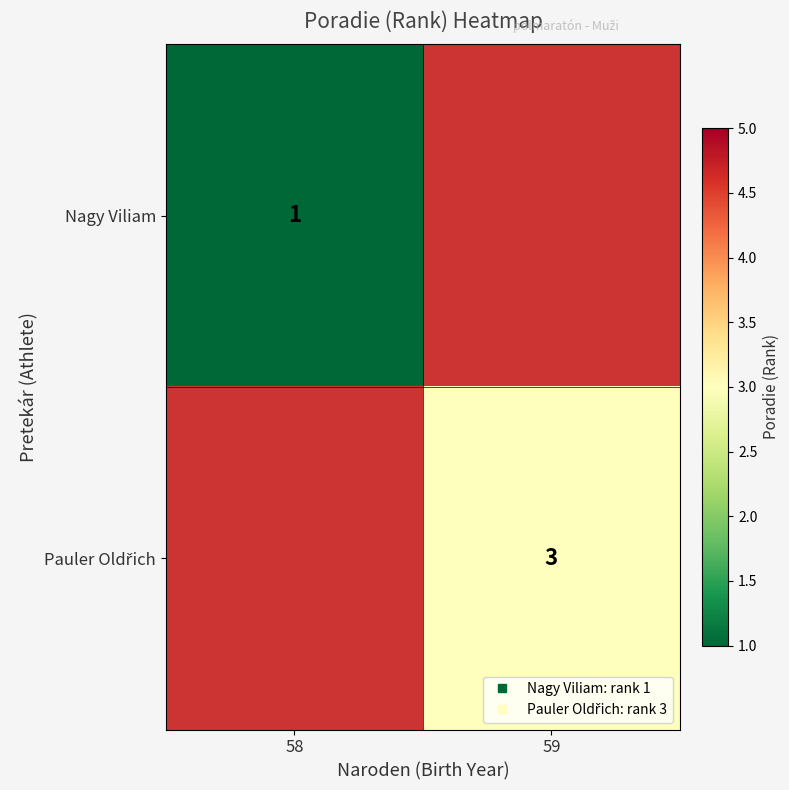

Rank the categories by Nagy Viliam value from lowest to highest.

58, 59